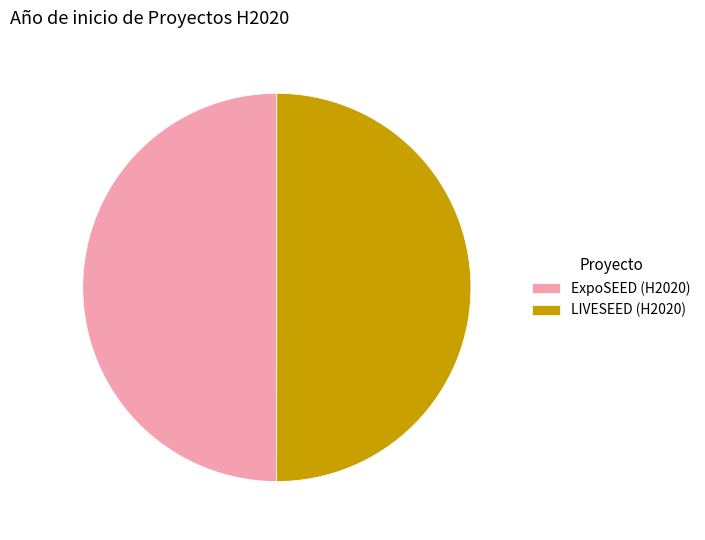

Is it true that ExpoSEED (H2020) is 50% of the pie?

True